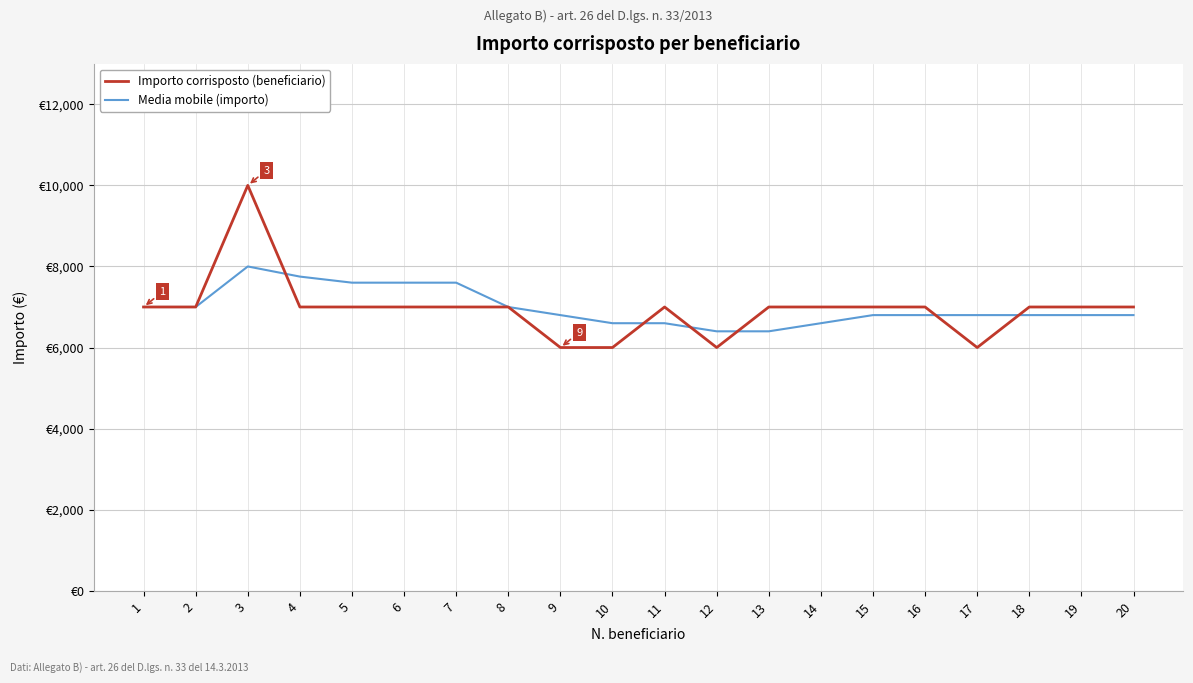

What are all the series names shown in the legend?

Importo corrisposto (beneficiario), Media mobile (importo)